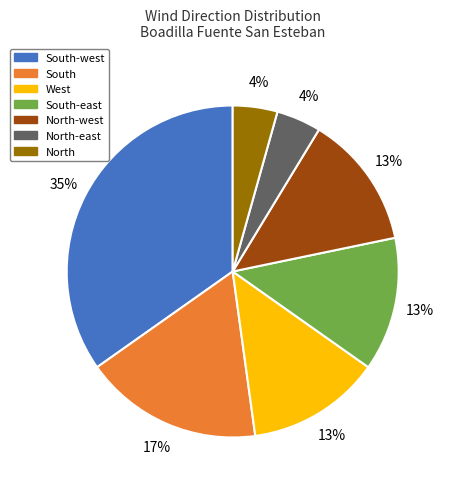

To the nearest percent, what is the average slice percentage?

14%